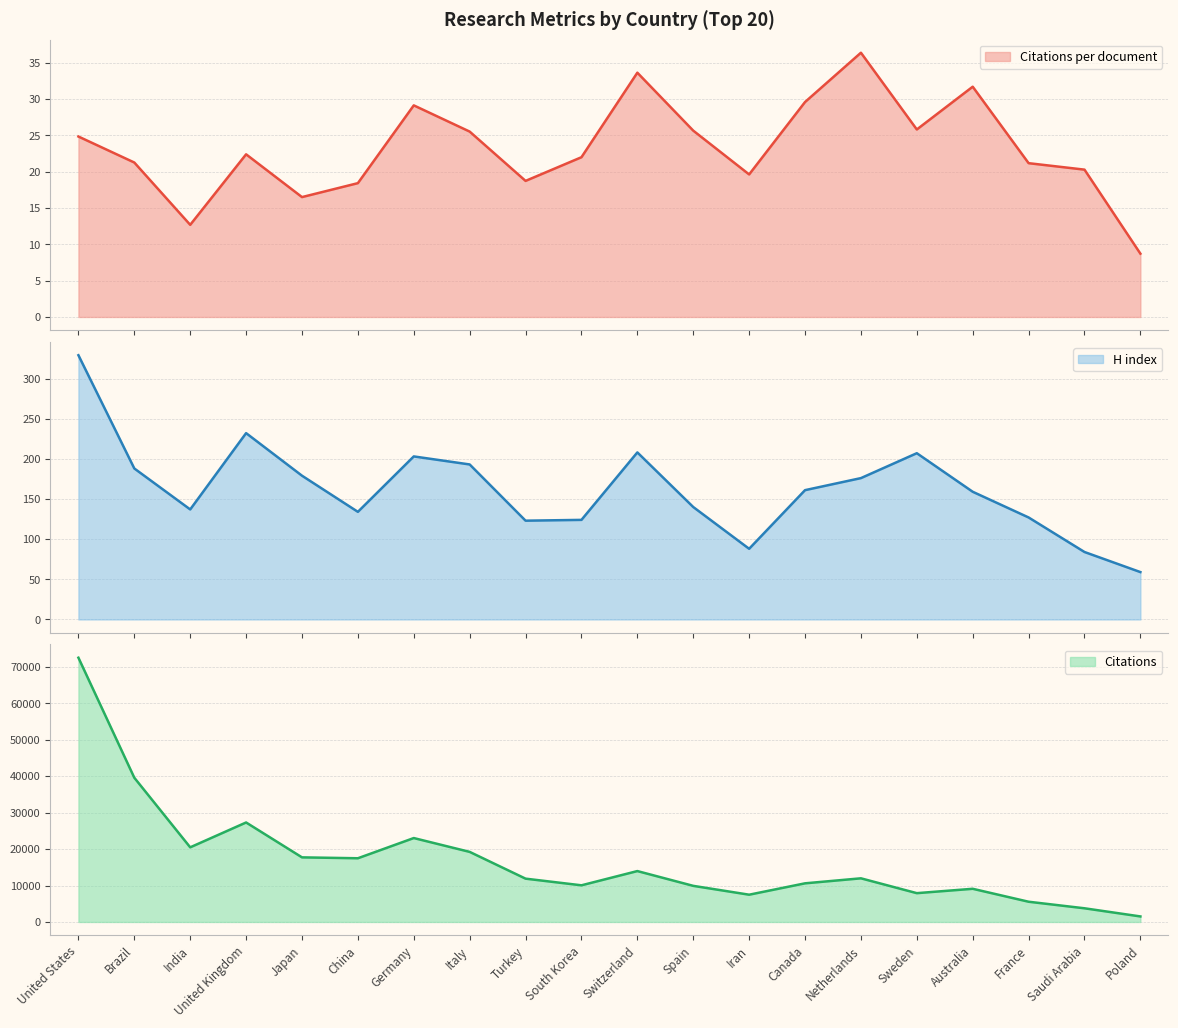

Which label corresponds to the smallest value in the chart?

Poland